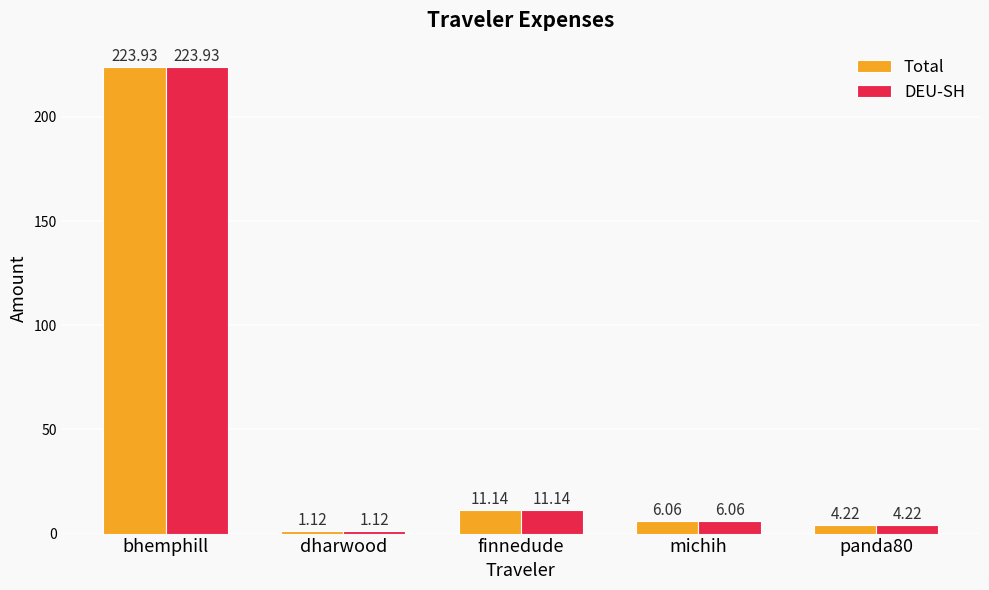

Rank the categories by Total value from highest to lowest.

bhemphill, finnedude, michih, panda80, dharwood